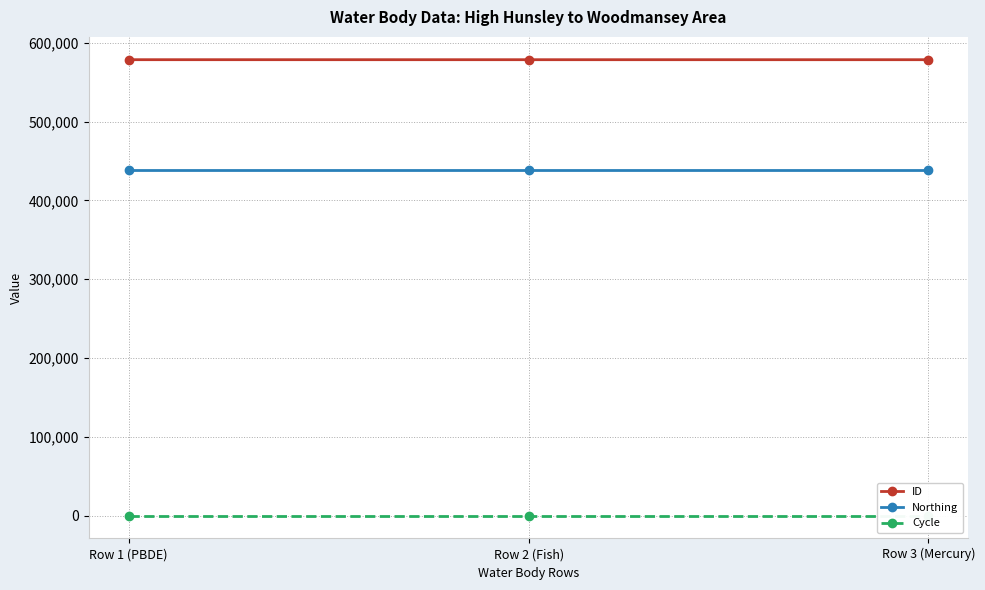

Which series has the largest range (max minus min)?

ID